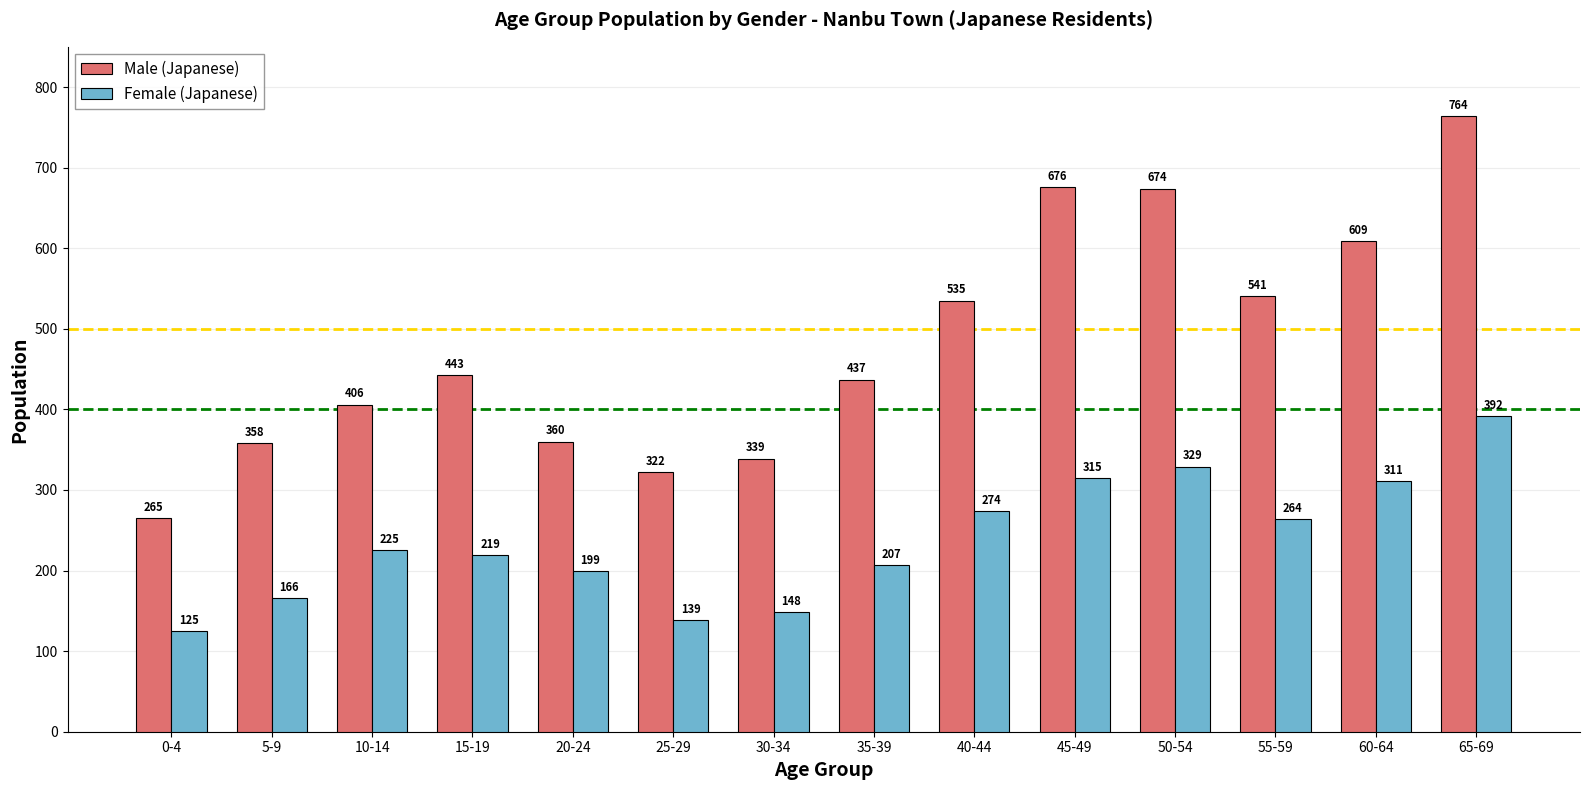

What is the value of the Male (Japanese) bar at the 10th from the left?

676